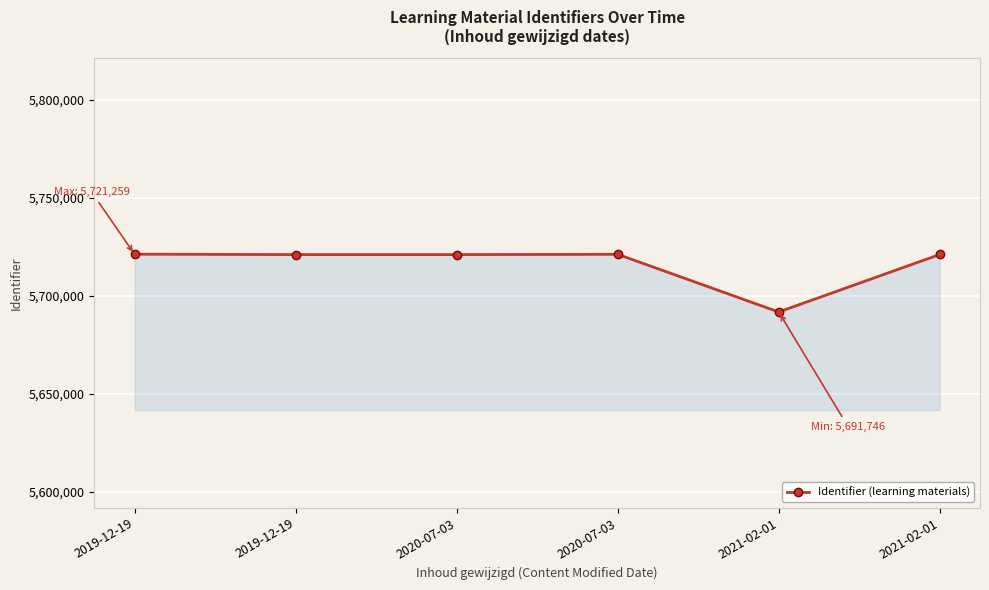

Reading right to left, transcribe all the data shown in this chart.

5721104	5691746	5721191	5721045	5721042	5721259